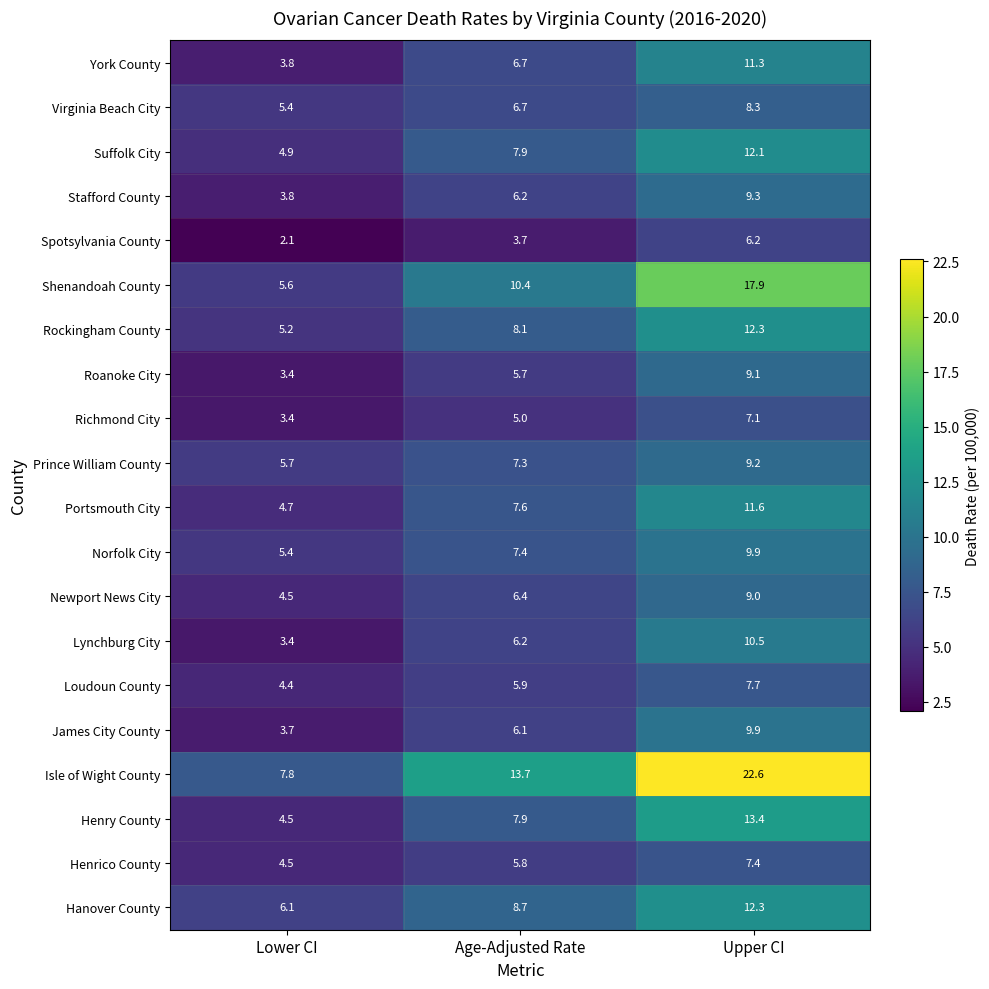

What is the sum of the Stafford County values at Upper CI and Lower CI?

13.1